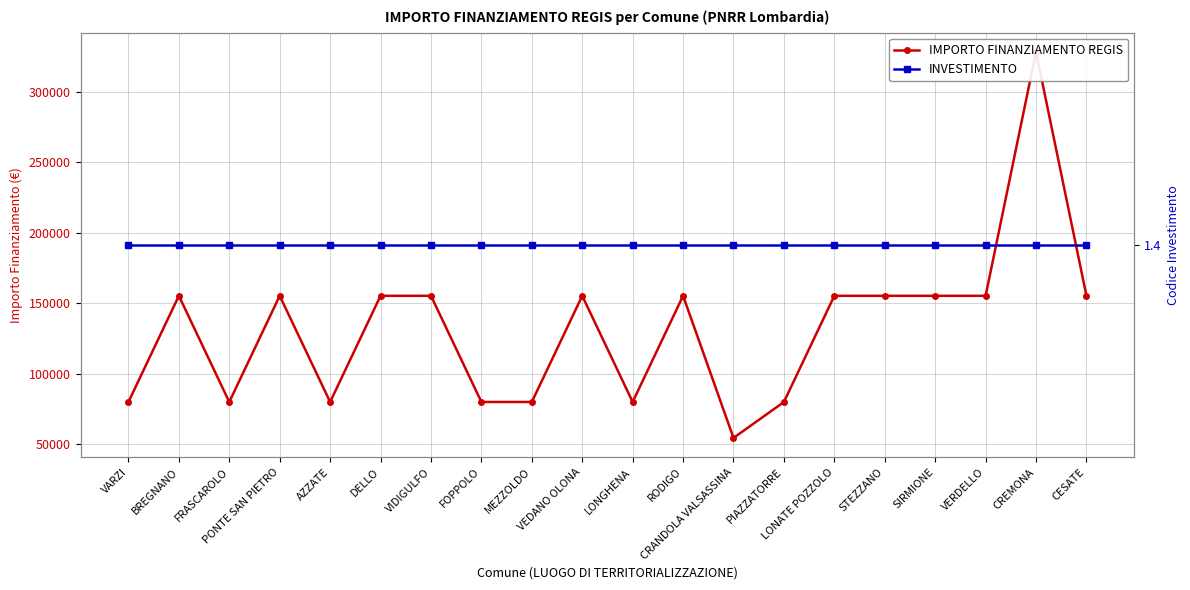

Which series has the widest spread of values?

IMPORTO FINANZIAMENTO REGIS